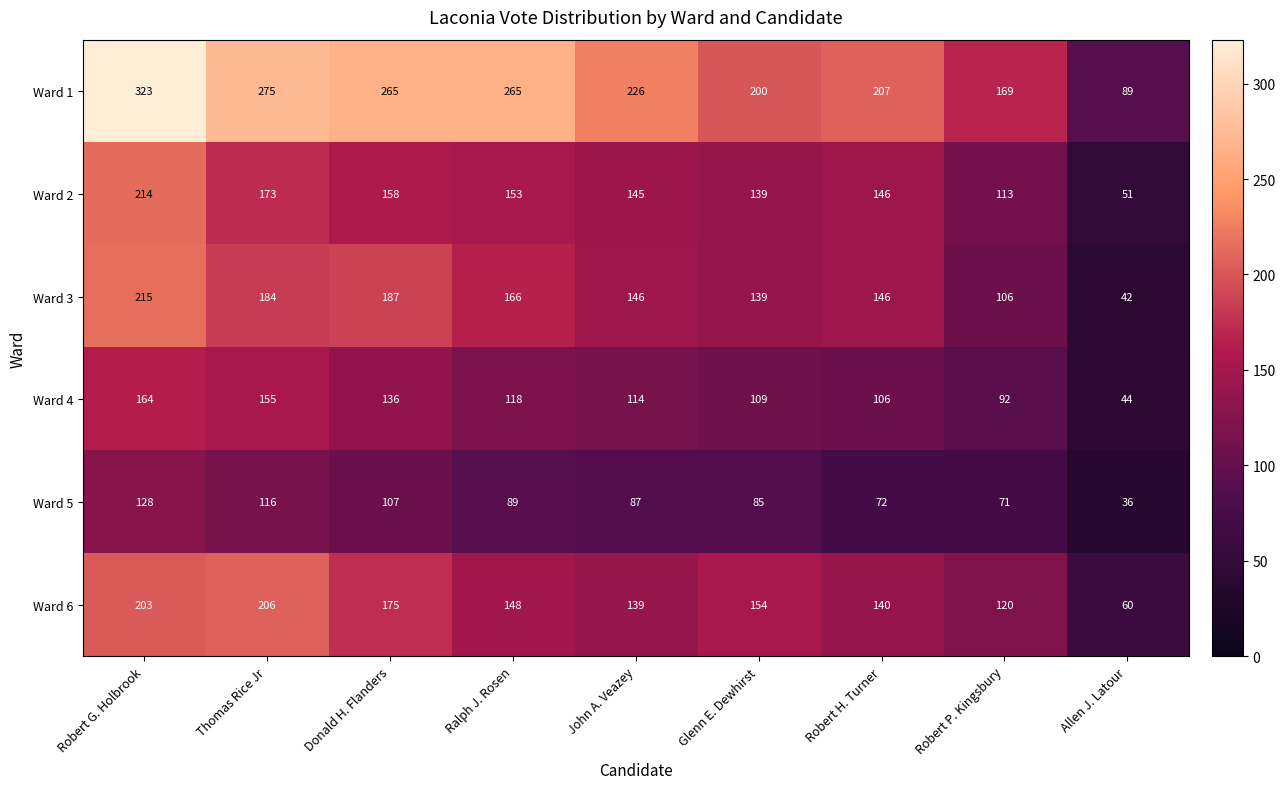

Count the number of categories in the chart.

9